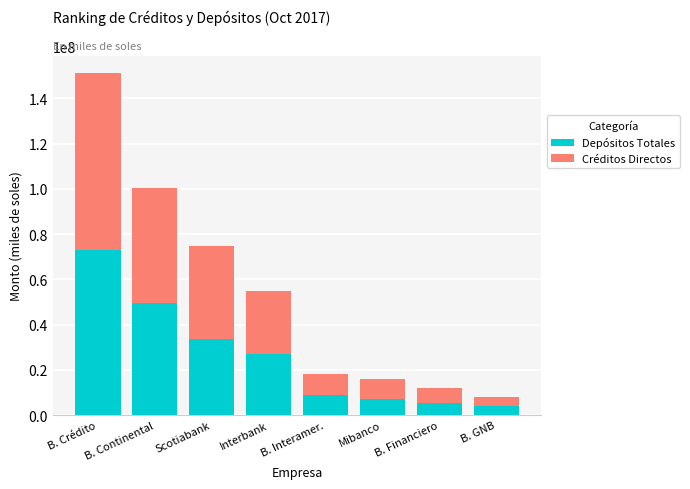

Where does the Depósitos Totales series first go above 27205073?

B. Crédito